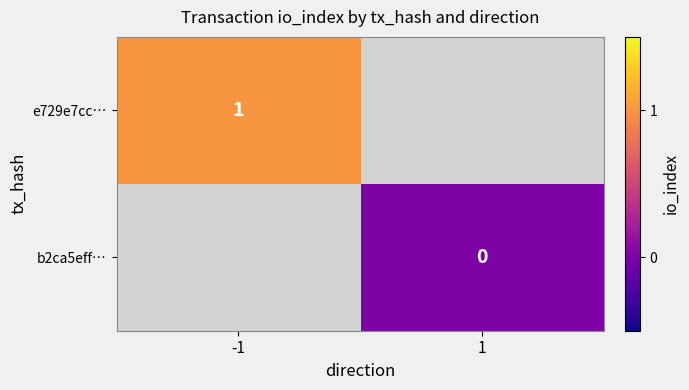

Count the number of categories in the chart.

2